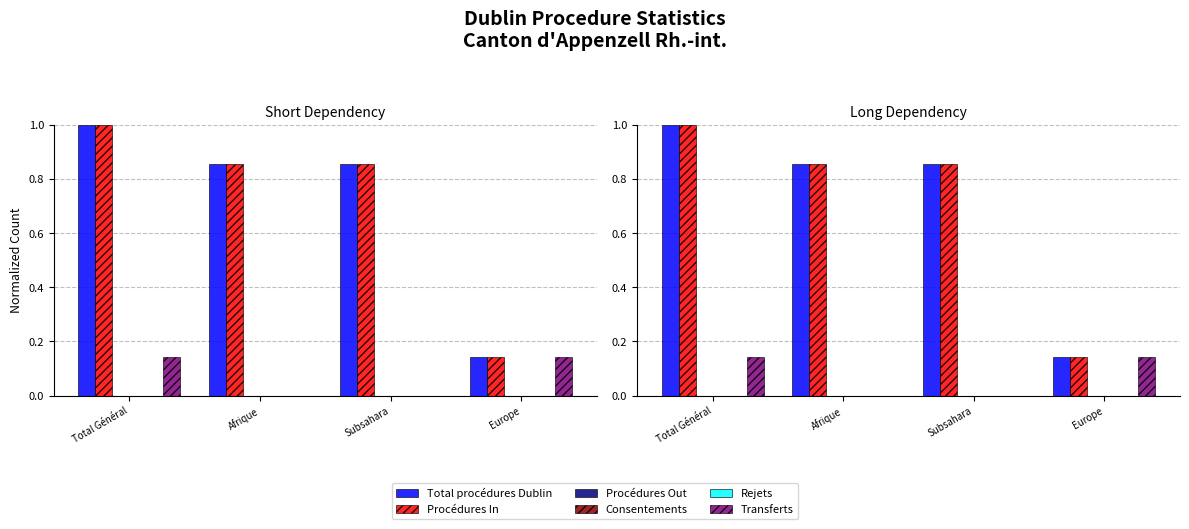

Which series has the widest spread of values?

Total procédures Dublin